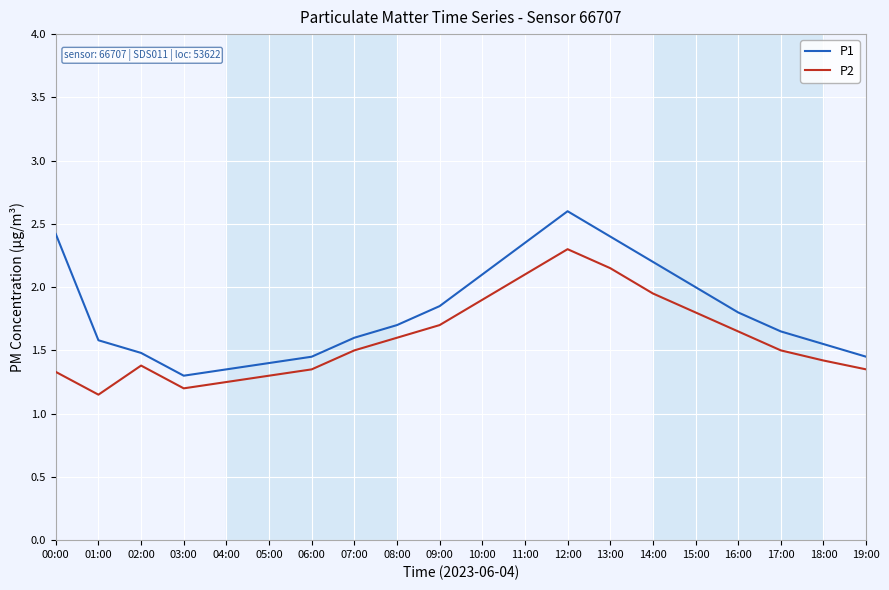

True or false: P2 and P1 cross at least once.

False